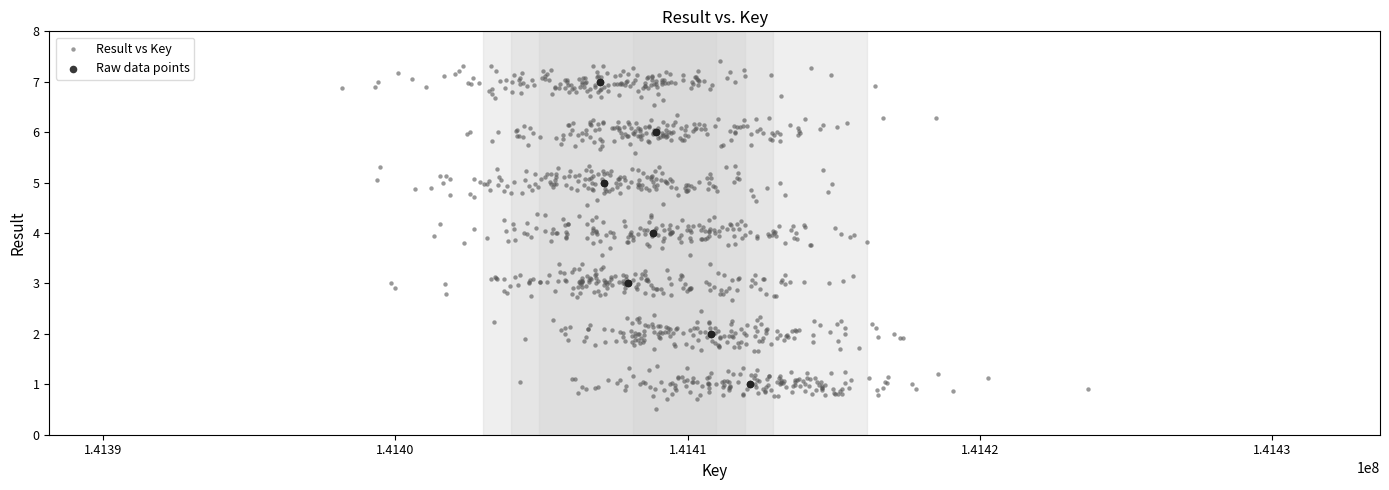

Which series contains the lowest Y value?

Result vs Key